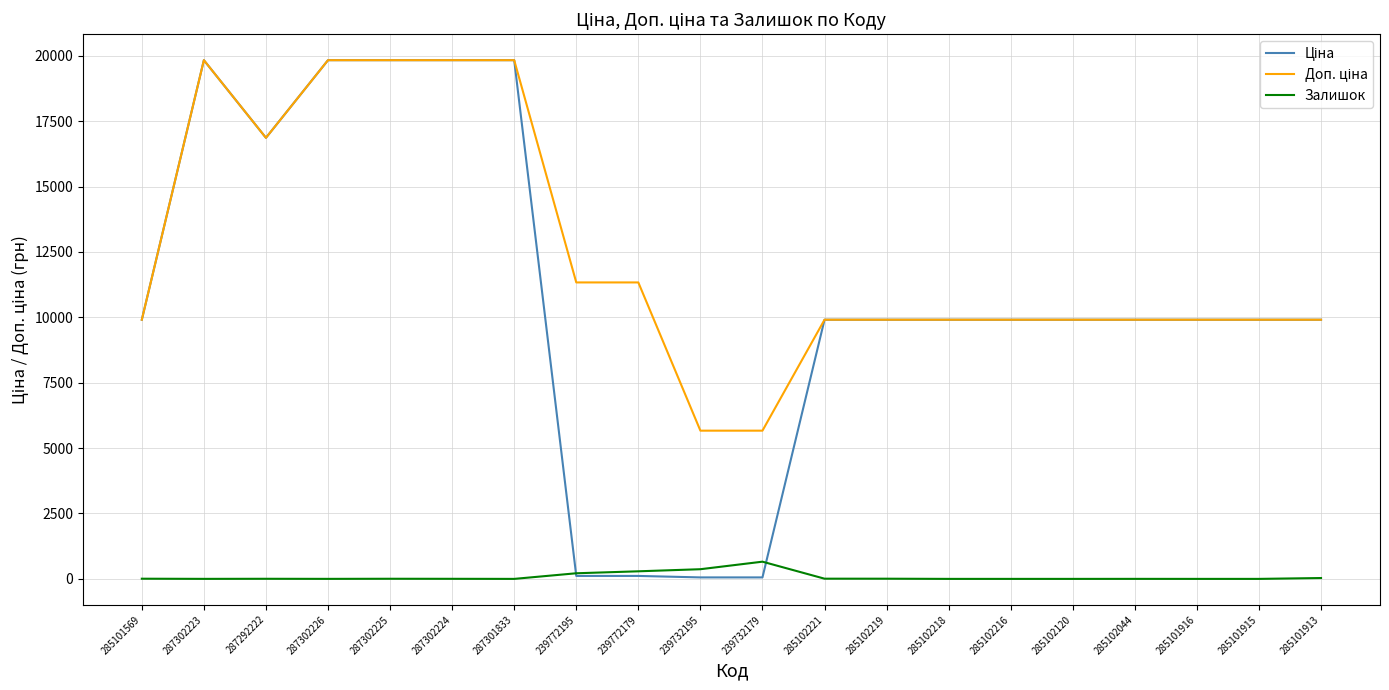

What is the maximum value for Залишок?

658.0